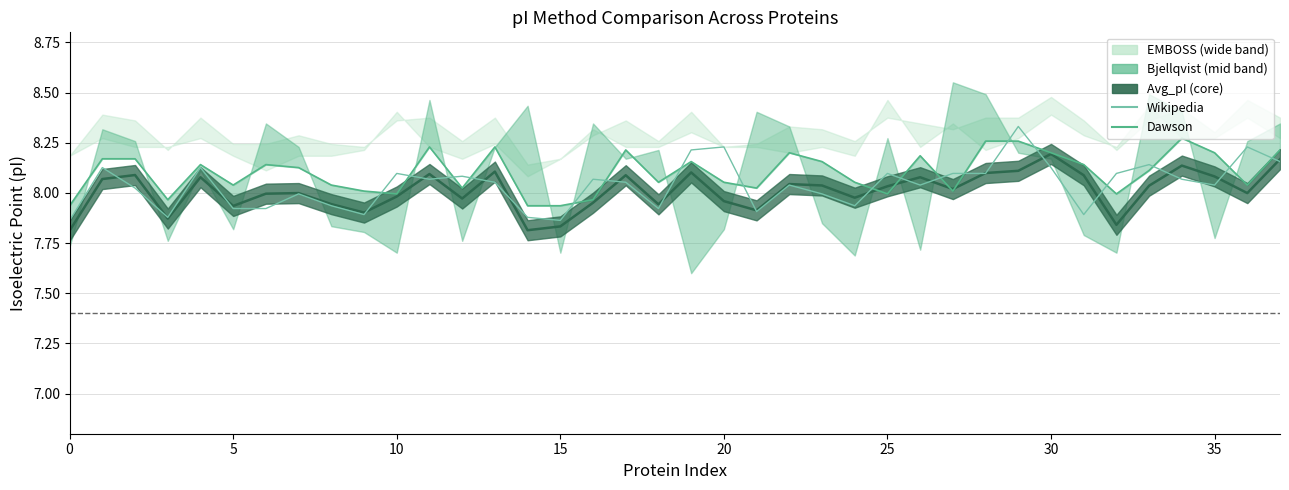

What is the difference between the Avg_pI (line) values at 15 and 30?

0.3